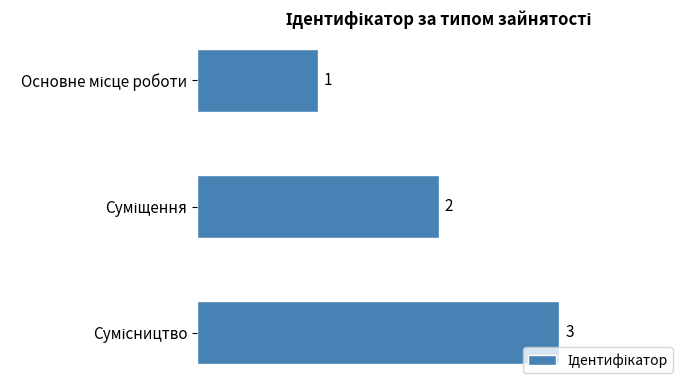

What is the maximum value shown in the chart?

3